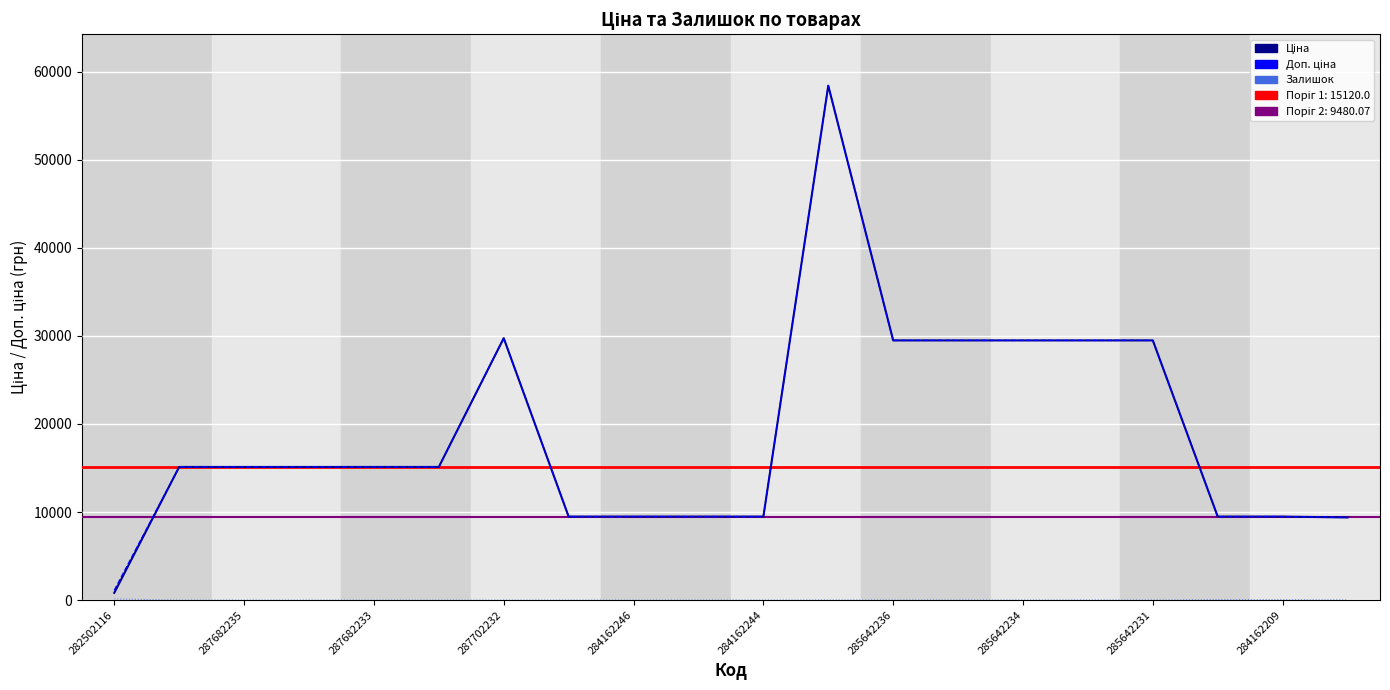

How many interior local peaks does the Залишок series have?

3